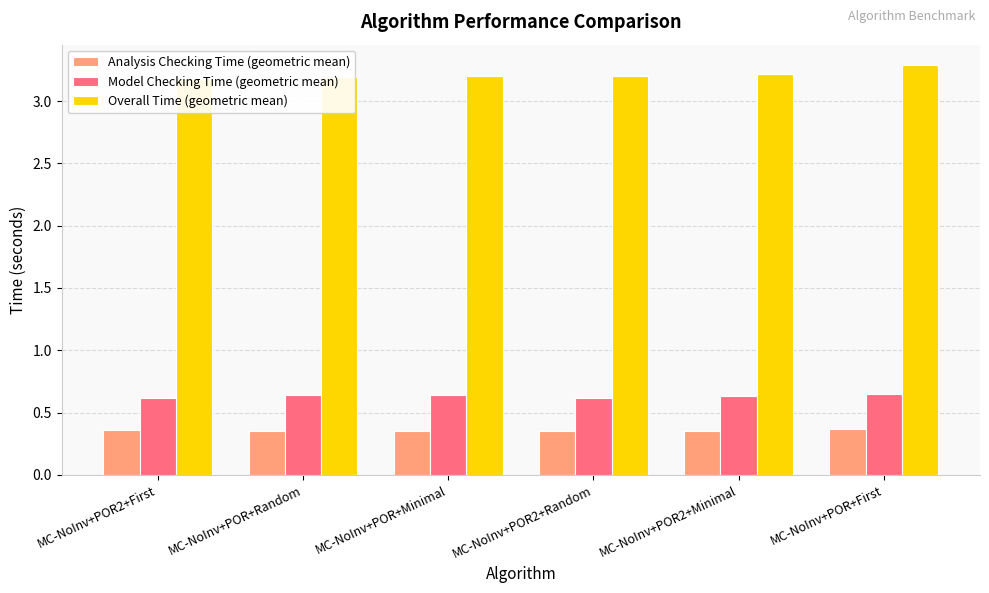

How many categories are shown in the chart?

6